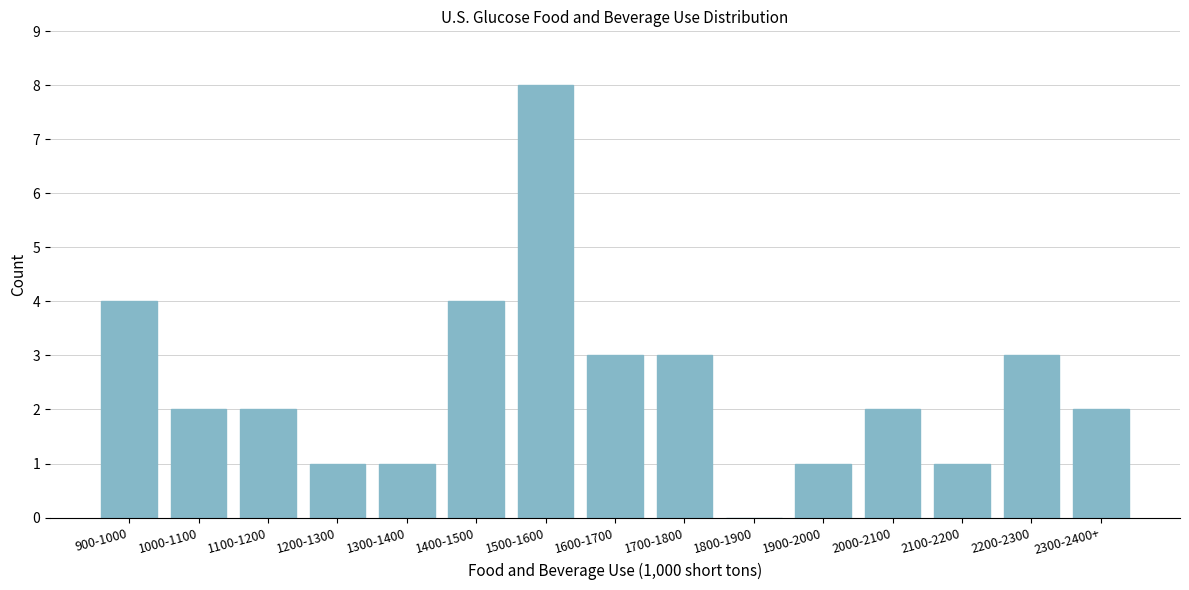

Reading left to right, what are all the values shown in this chart?

900-1000=4	1000-1100=2	1100-1200=2	1200-1300=1	1300-1400=1	1400-1500=4	1500-1600=8	1600-1700=3	1700-1800=3	1800-1900=0	1900-2000=1	2000-2100=2	2100-2200=1	2200-2300=3	2300-2400+=2